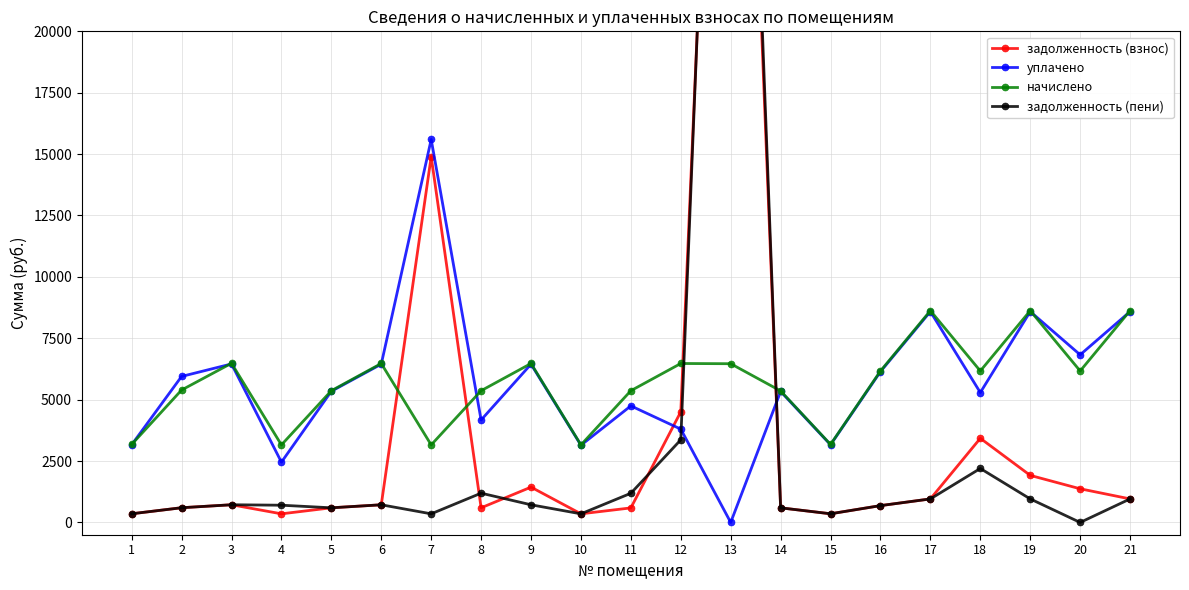

What value does the уплачено series have at 12?

3800.0